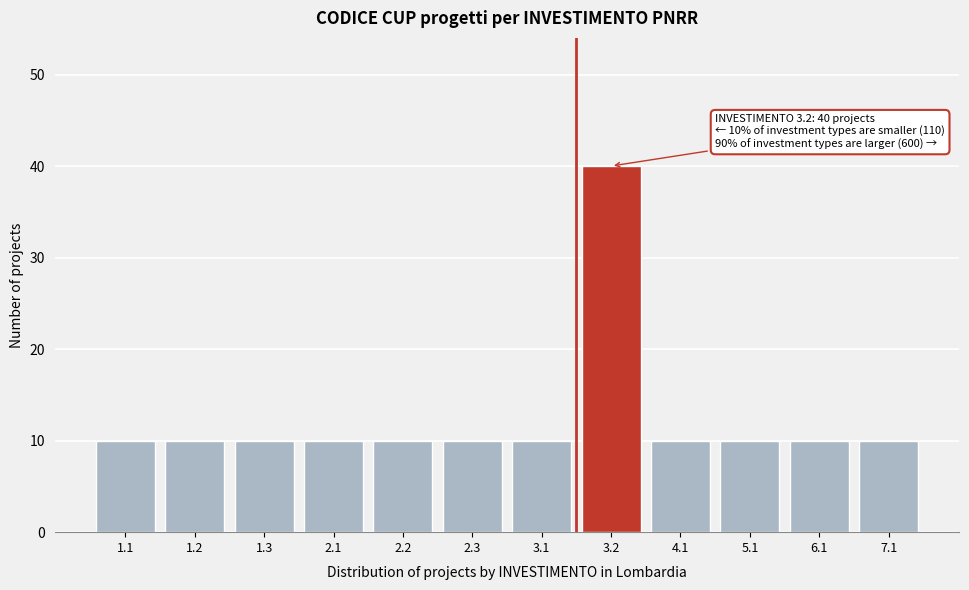

Reading right to left, what are all the values shown in this chart?

7.1=10	6.1=10	5.1=10	4.1=10	3.2=40	3.1=10	2.3=10	2.2=10	2.1=10	1.3=10	1.2=10	1.1=10